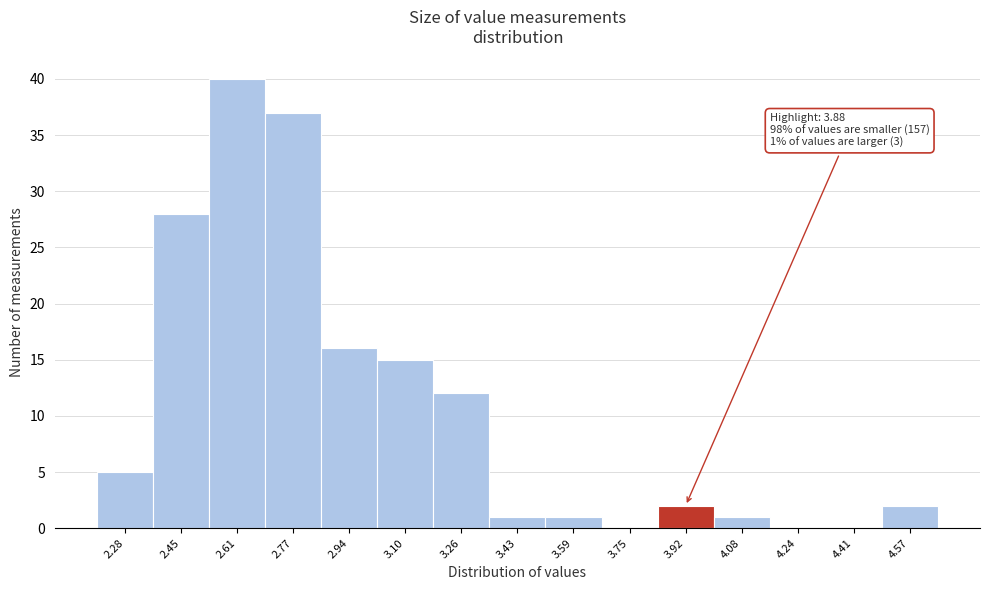

Over which range of the x-axis is the bar tallest?

2.52 to 2.70